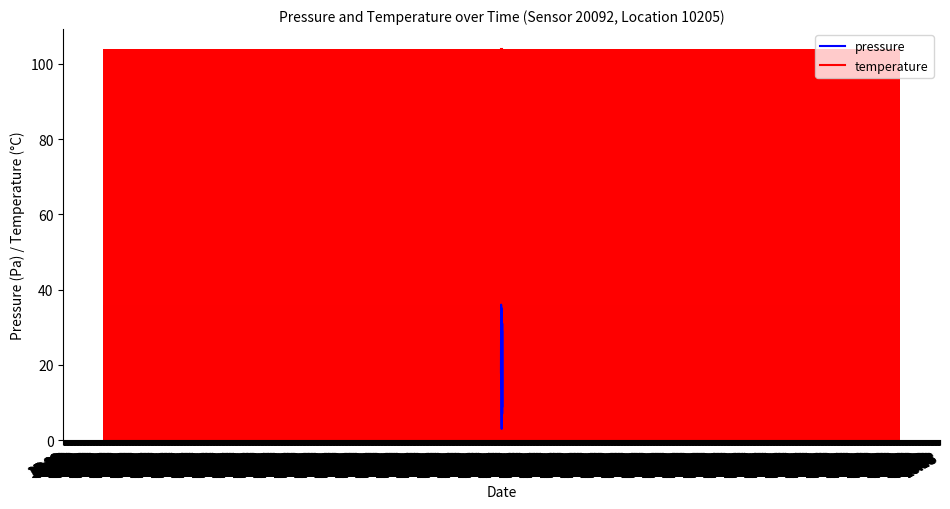

Are the bars grouped side by side (vs. stacked)?

Yes